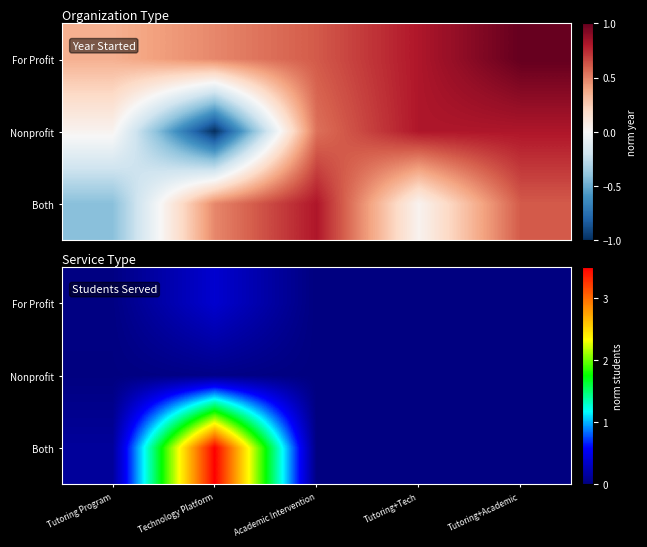

The value of Both at Tutoring+Academic is 0.0. True or false?

False